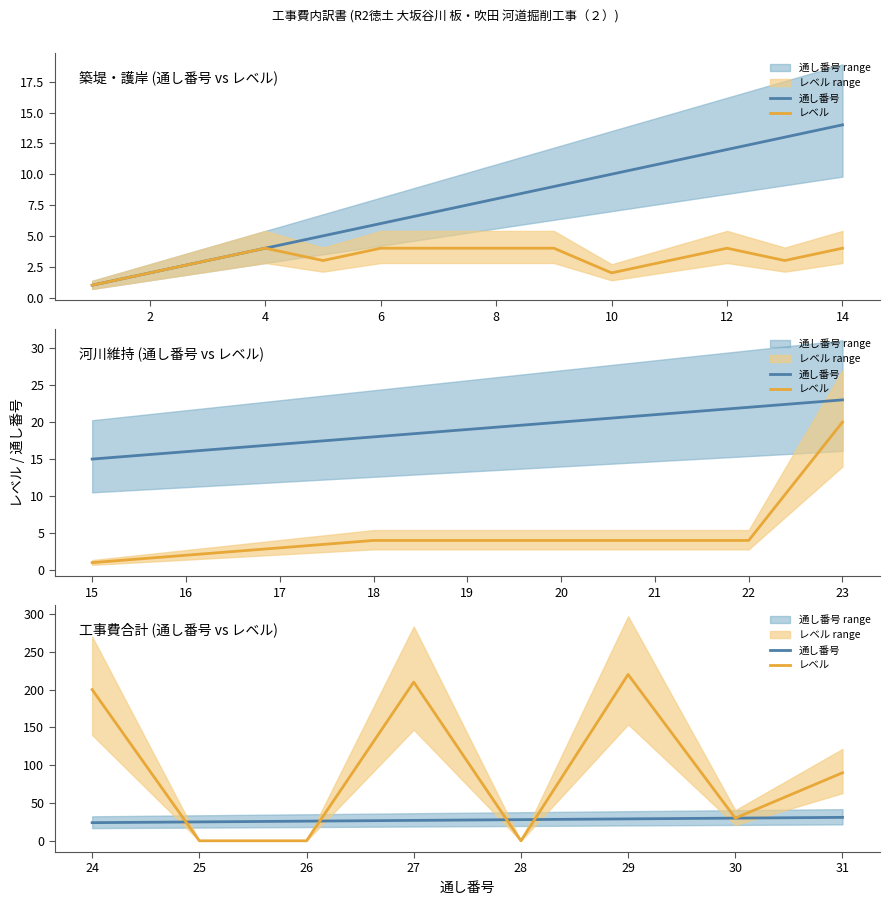

Which series has the widest spread of values?

レベル